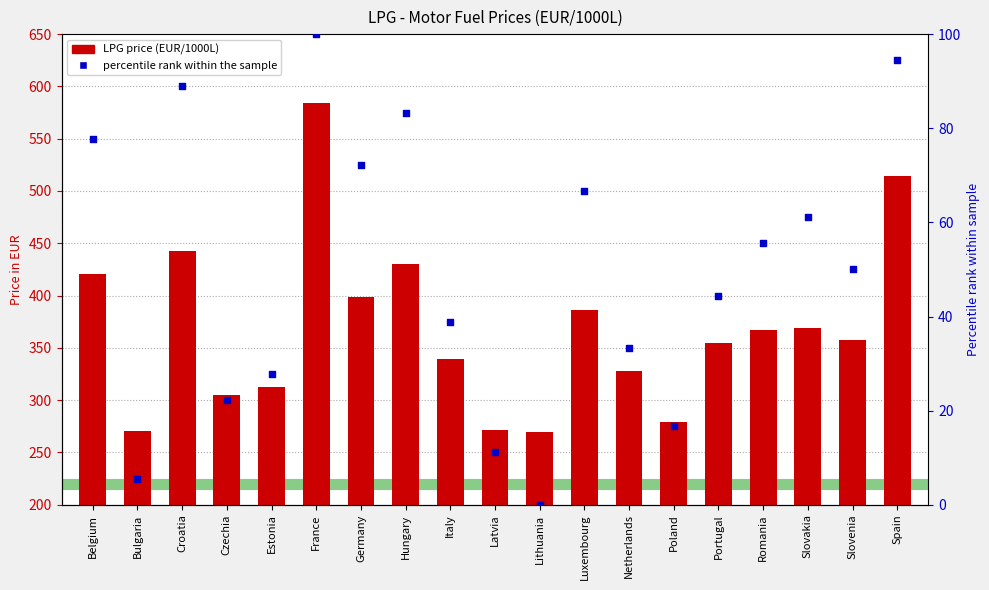

At how many categories does at least one series exceed 353?

11